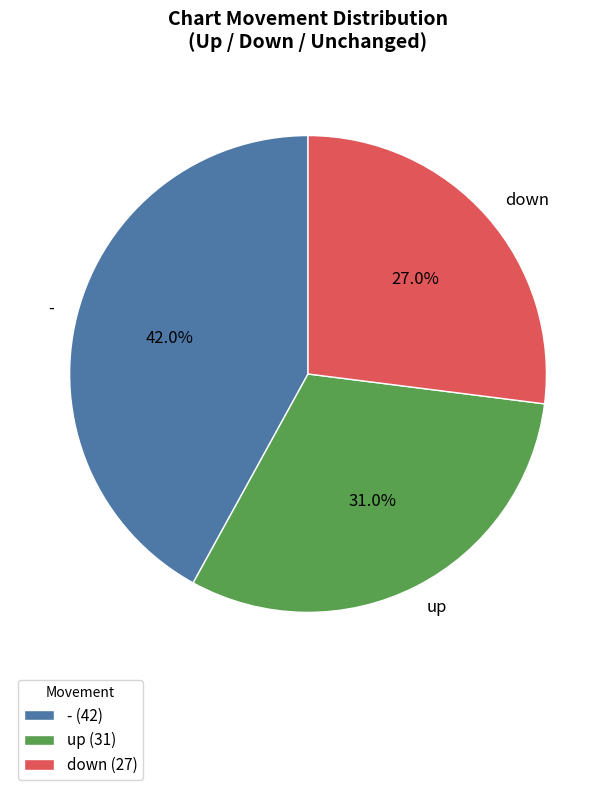

Which category has the smallest portion of the pie?

down